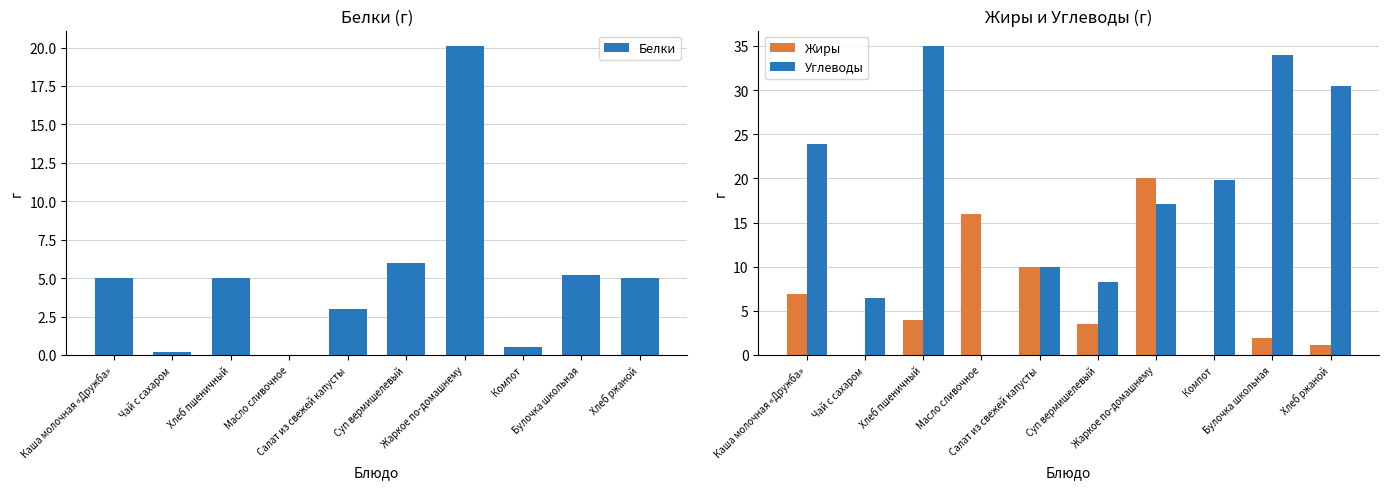

At which label is Жиры closest to 10?

Салат из свежей капусты